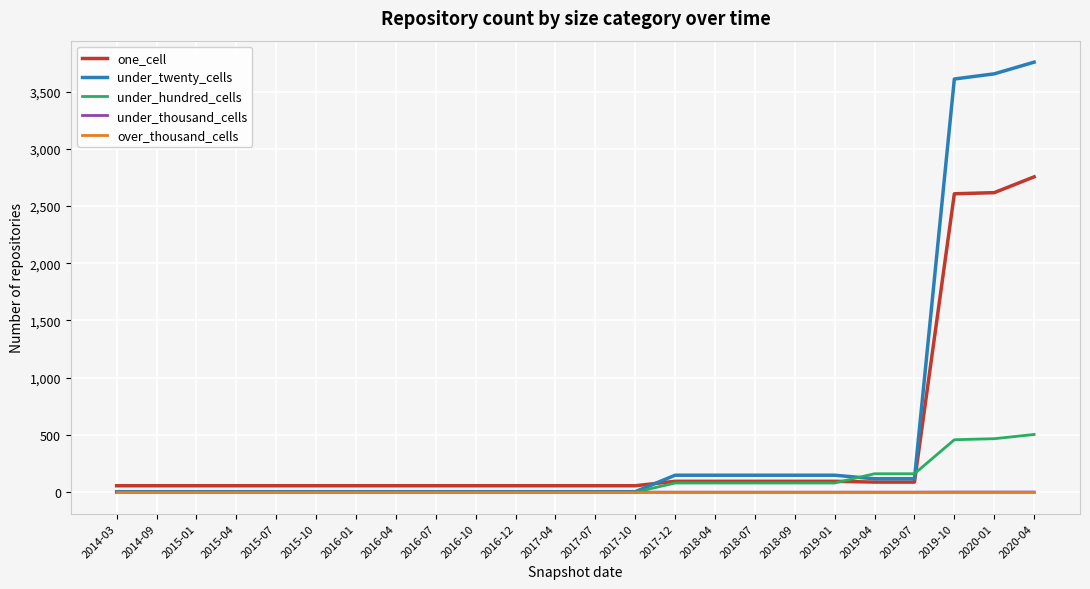

Is the value of one_cell at 2019-07 greater than the value of under_twenty_cells at 2015-07?

Yes